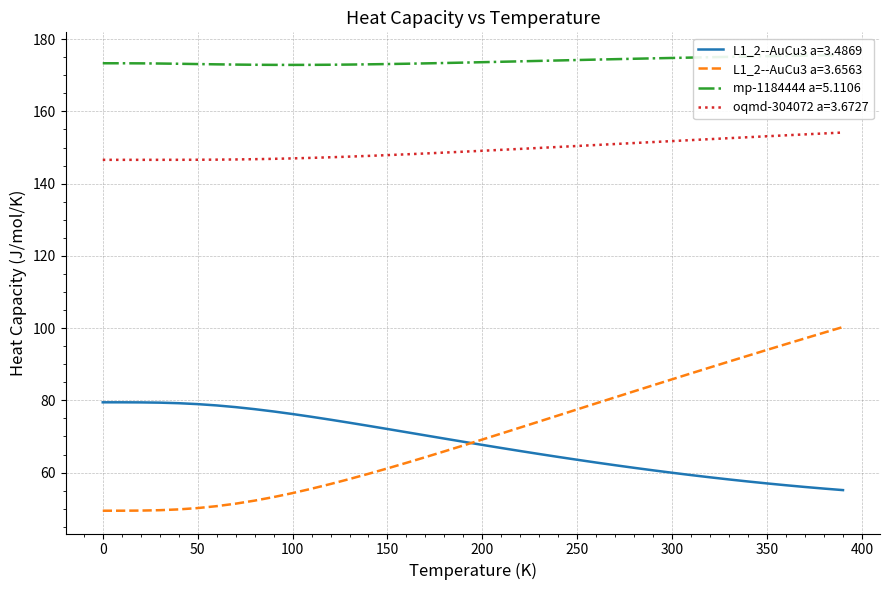

What is the value of the oqmd-304072 a=3.6727 point at the 27th from the left?

150.7